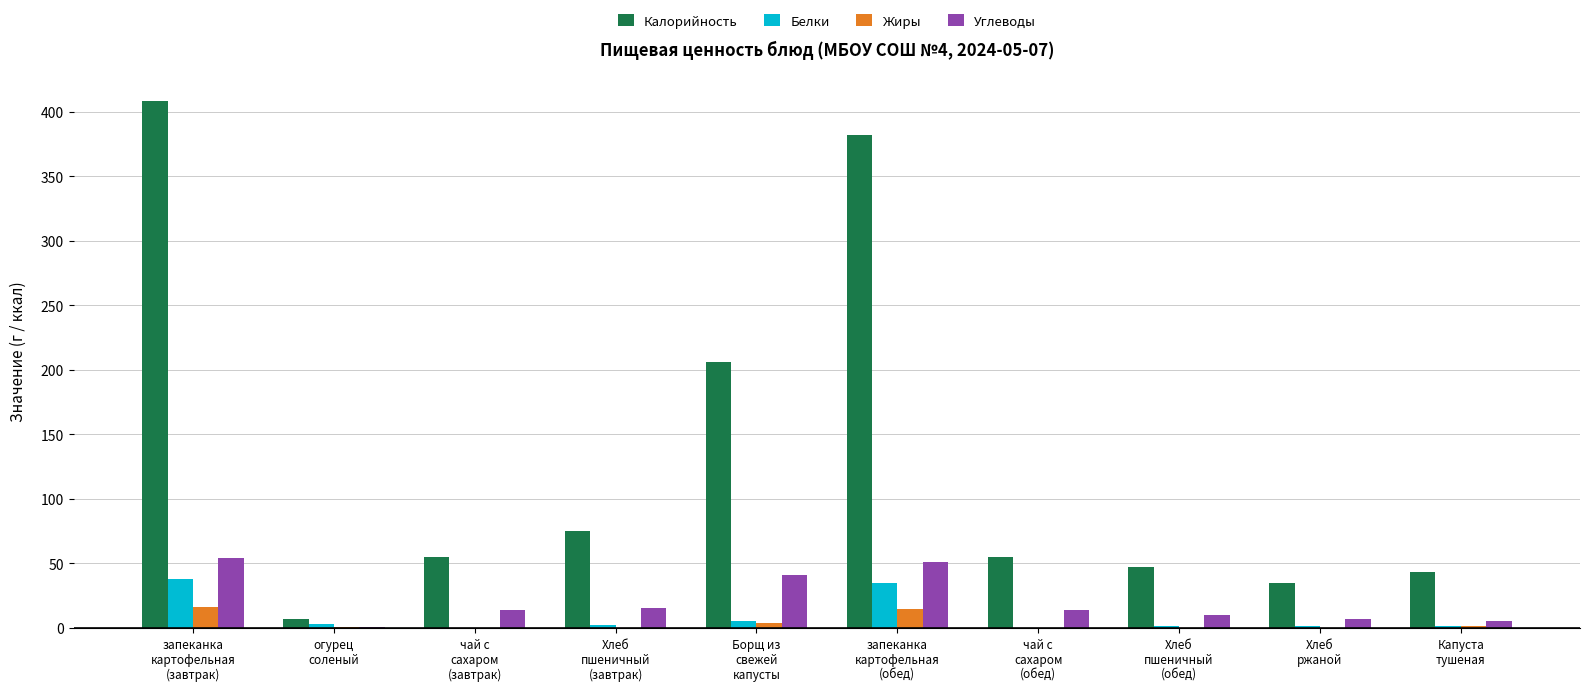

Which series has the largest total across all categories?

Калорийность